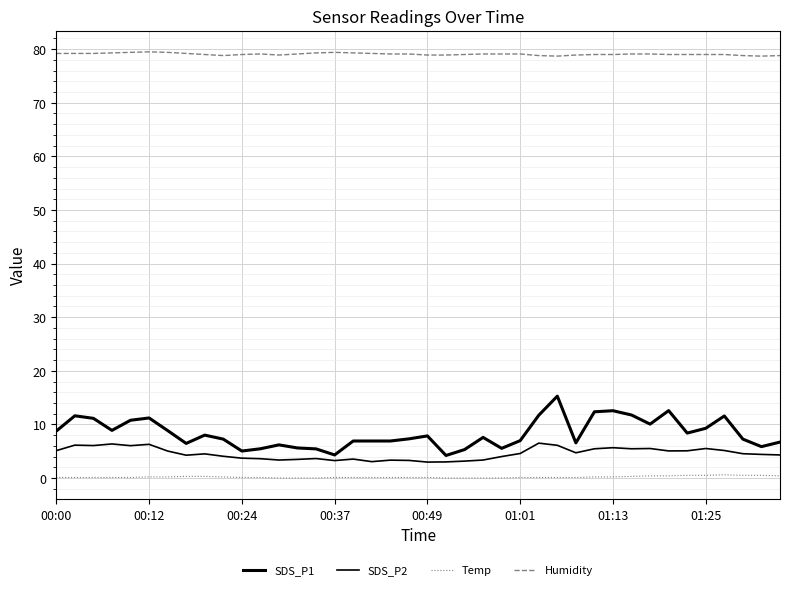

At which category does Temp reach its first local peak?

36